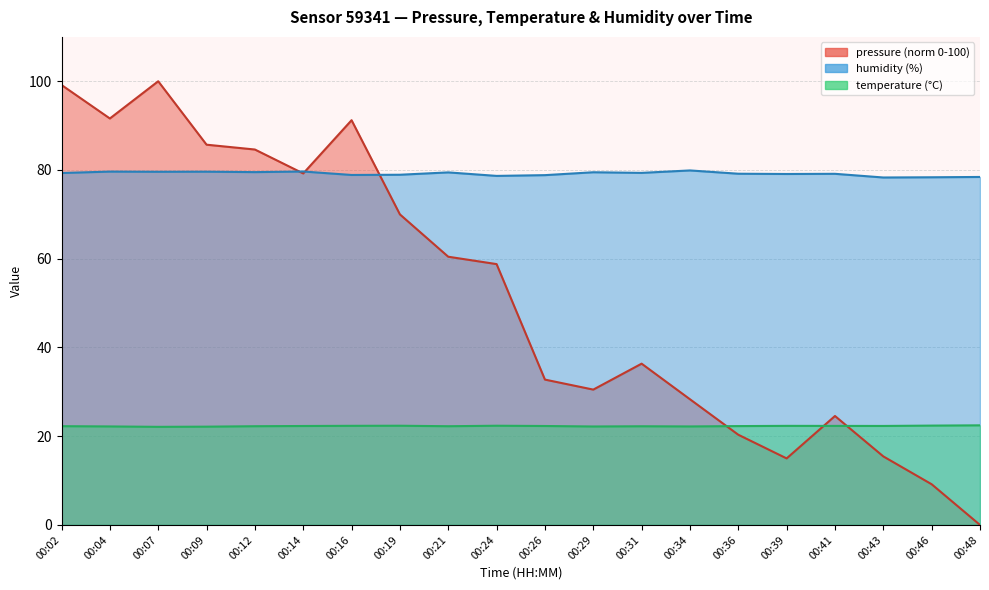

What value does the humidity series have at 00:34?

79.9